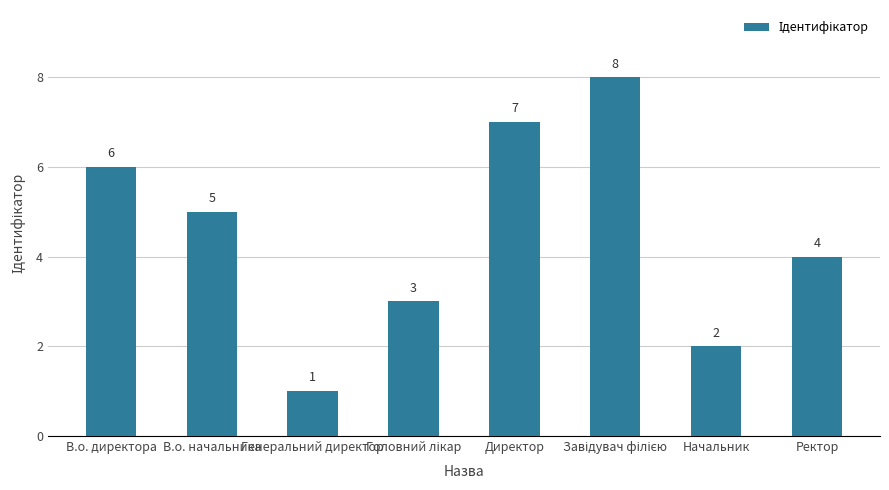

What is the label of the 1st bar from the right?

Ректор